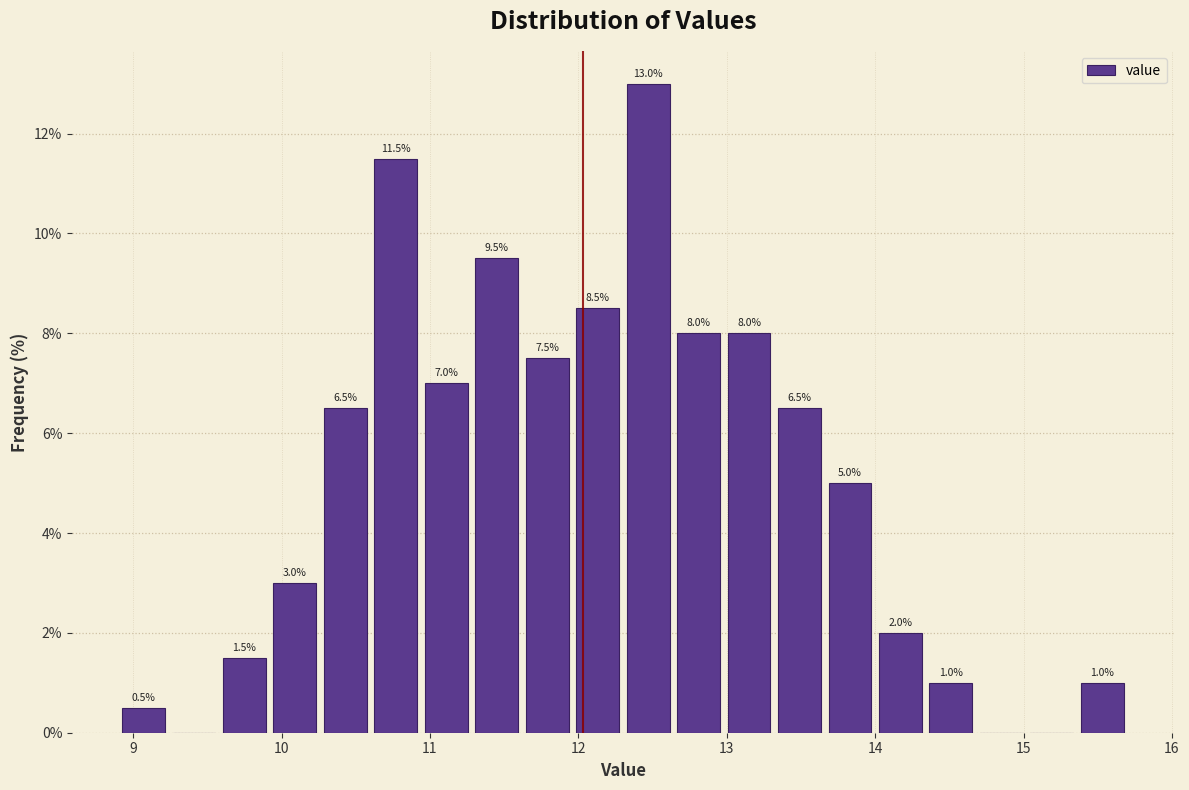

Around what value on the x-axis is the tallest bar? Give the approximate position of its centre, as read against the axis.

12.5